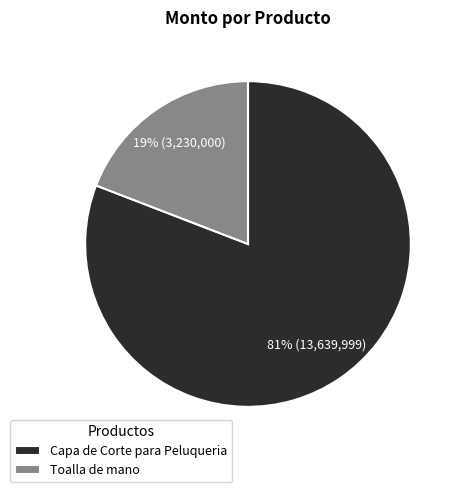

The Toalla de mano slice represents 19% of the pie. True or false?

True